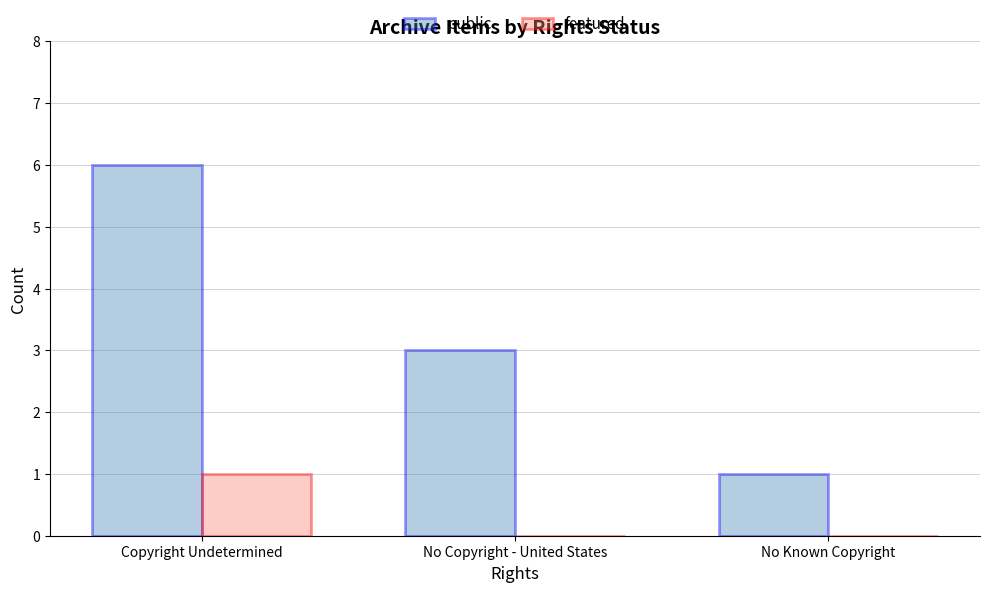

Count the number of data series in this chart.

2